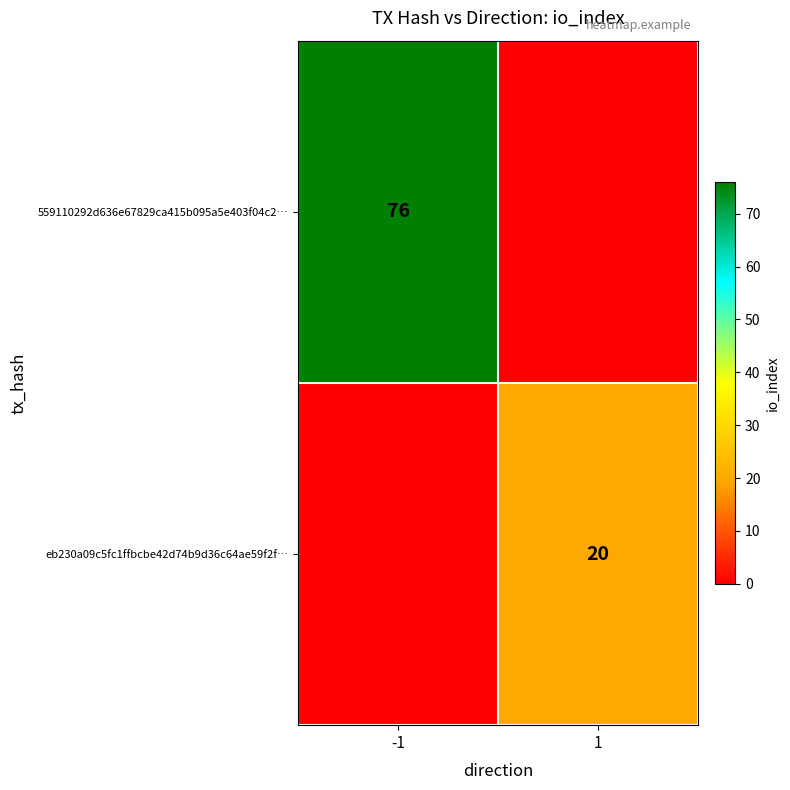

The 559110292d636e67829ca415b095a5e403f04c2… series shows 76 at -1. True or false?

True